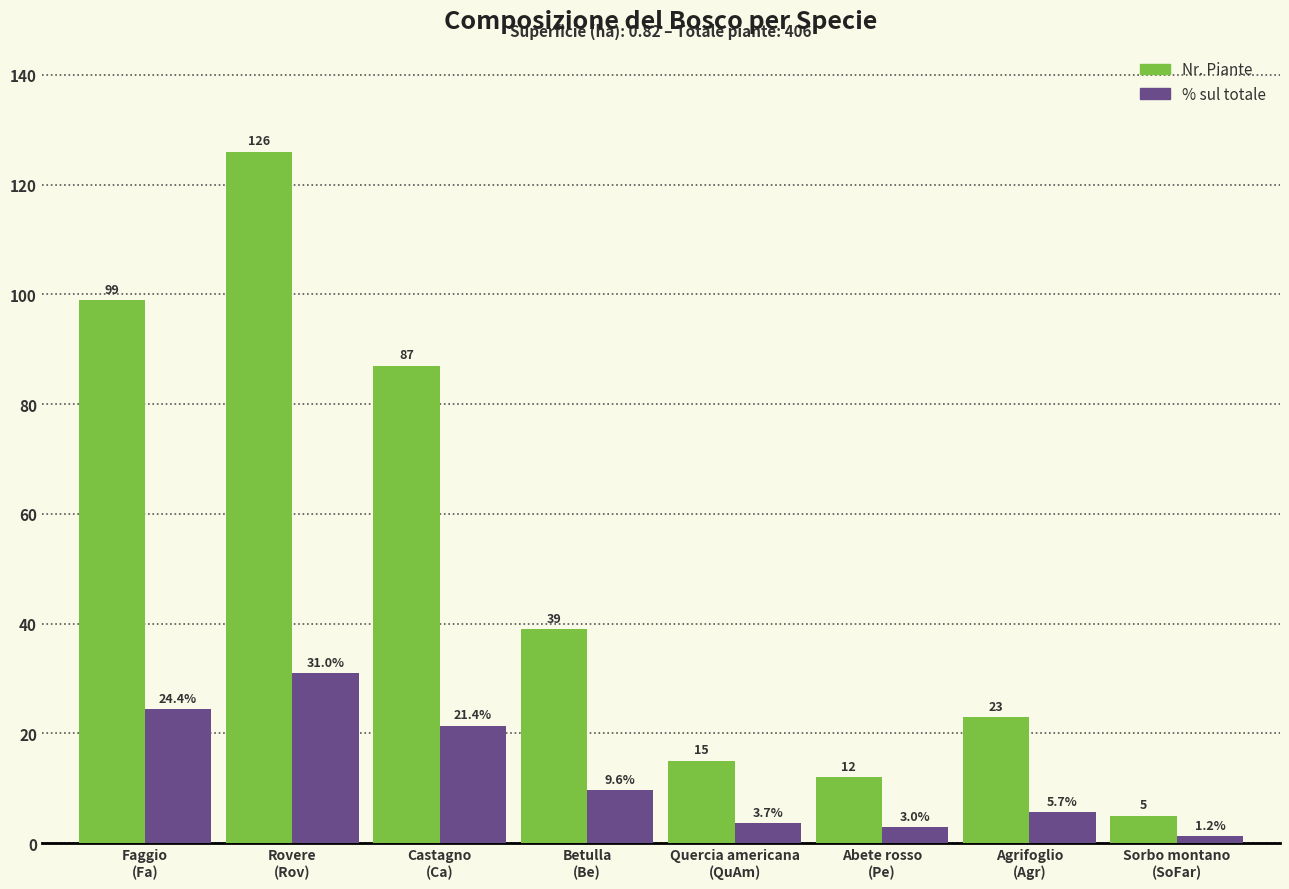

How many bars are there in total?

16